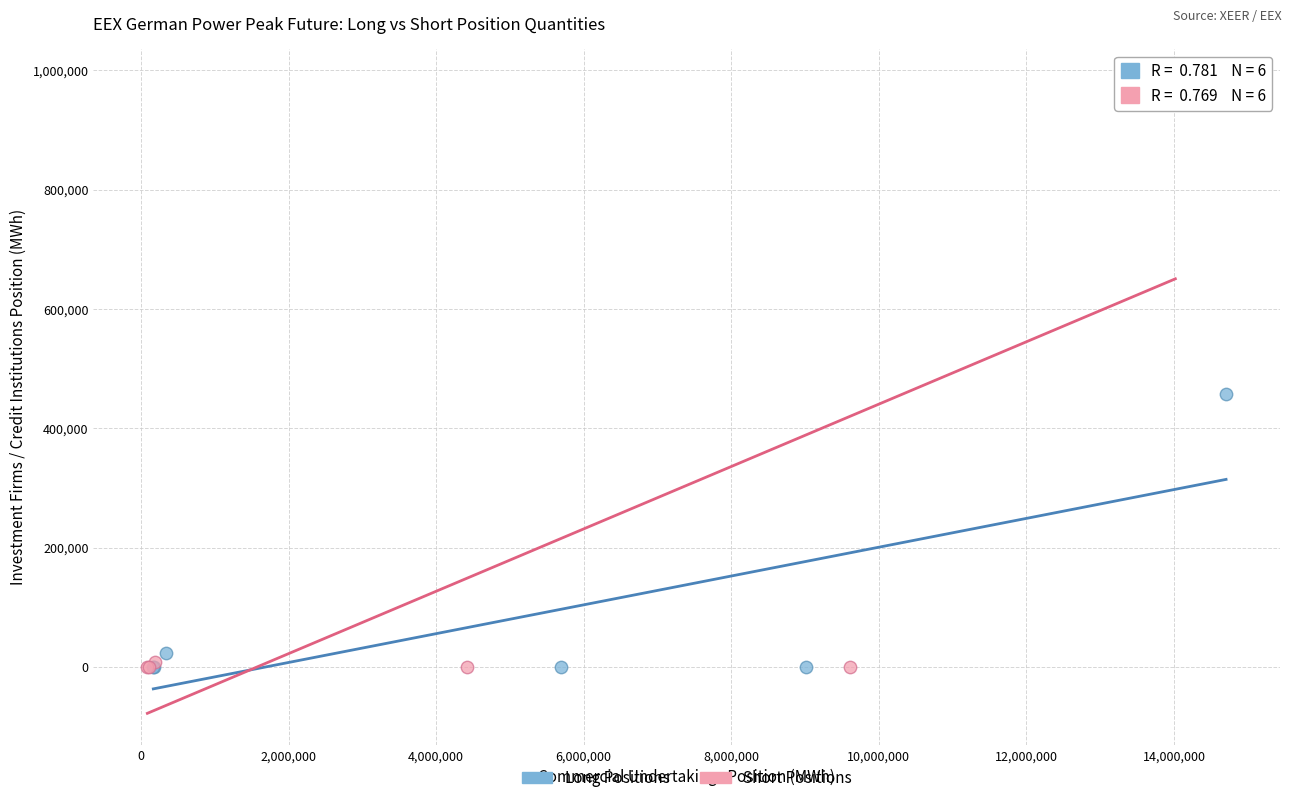

Which series reaches the maximum Y coordinate?

Short Positions